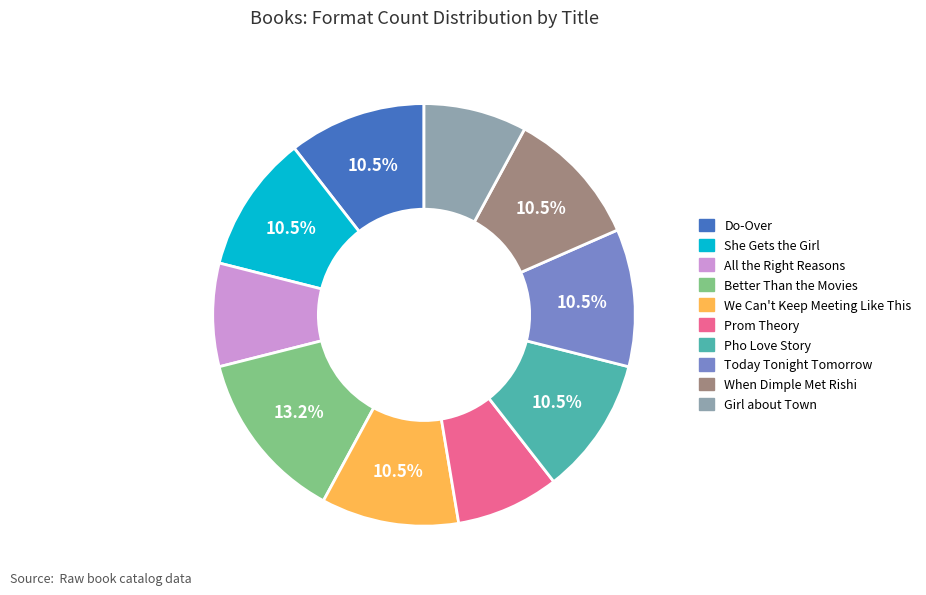

What portion of the pie excludes Today Tonight Tomorrow?

89.5%